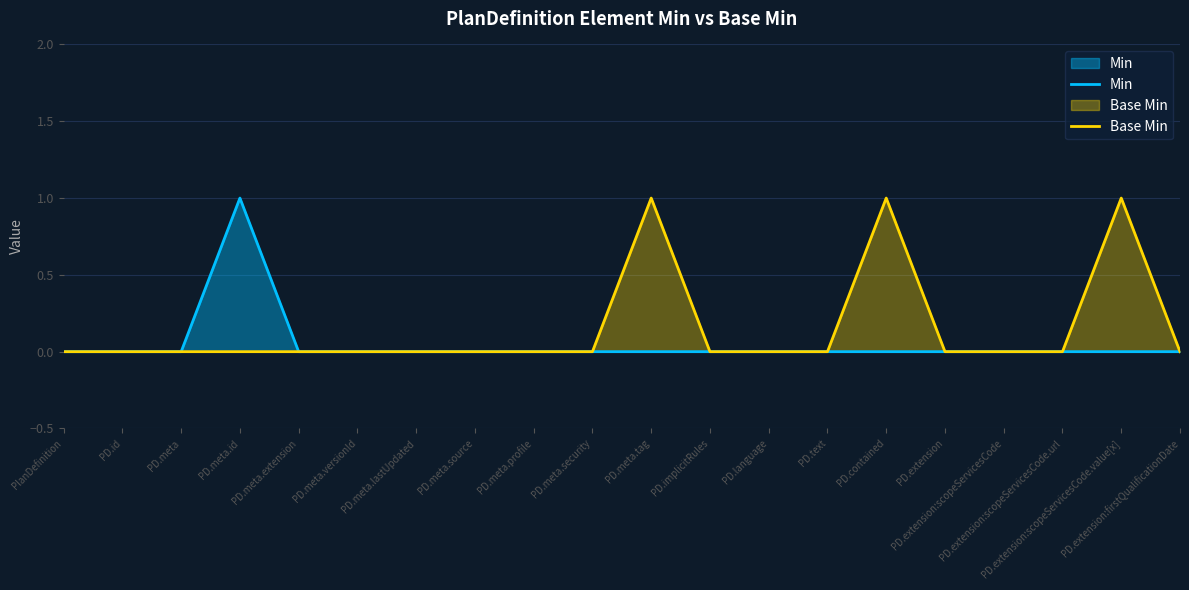

Between PD.extension:scopeServicesCode and PD.meta.extension, which is larger?

PD.extension:scopeServicesCode